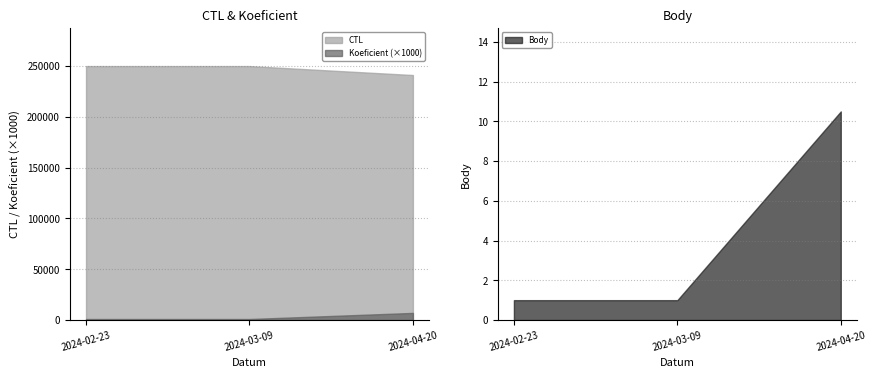

Reading right to left, what are all the values shown in this chart?

CTL: 2024-04-20=241105.0	2024-03-09=249902.0	2024-02-23=249903.0
Koeficient: 2024-04-20=7.0	2024-03-09=1.0	2024-02-23=1.0
Body: 2024-04-20=10.5	2024-03-09=1.0	2024-02-23=1.0